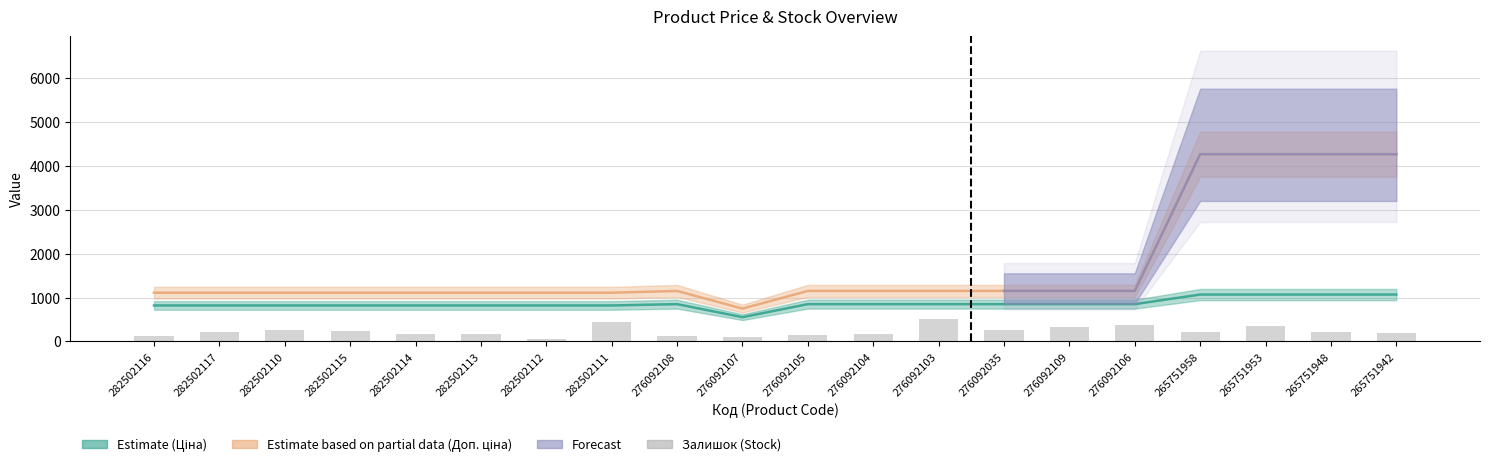

Reading right to left, list all the values displayed in this chart.

Ціна: 1067.3	1067.3	1067.3	1067.3	848.4	848.4	848.4	848.4	848.4	848.4	551.5	848.4	818.5	818.5	818.5	818.5	818.5	818.5	818.5	818.5
Доп. ціна: 4269.4	4269.4	4269.4	4269.4	1149.7	1149.7	1149.7	1149.7	1149.7	1149.7	747.0	1149.7	1109.2	1109.2	1109.2	1109.2	1109.2	1109.2	1109.2	1109.2
Залишок: 183.0	213.0	342.0	206.0	362.0	323.0	269.0	500.0	167.0	151.0	107.0	112.0	451.0	46.0	159.0	178.0	229.0	256.0	215.0	125.0